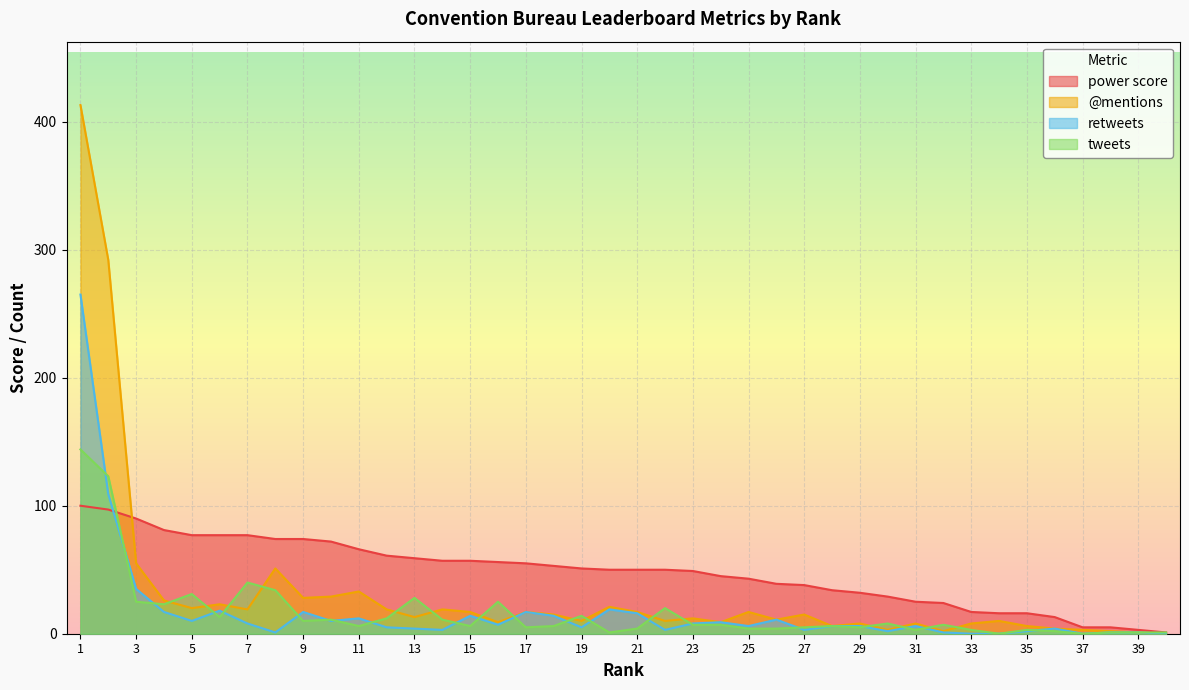

How many interior local peaks does the @mentions series have?

12